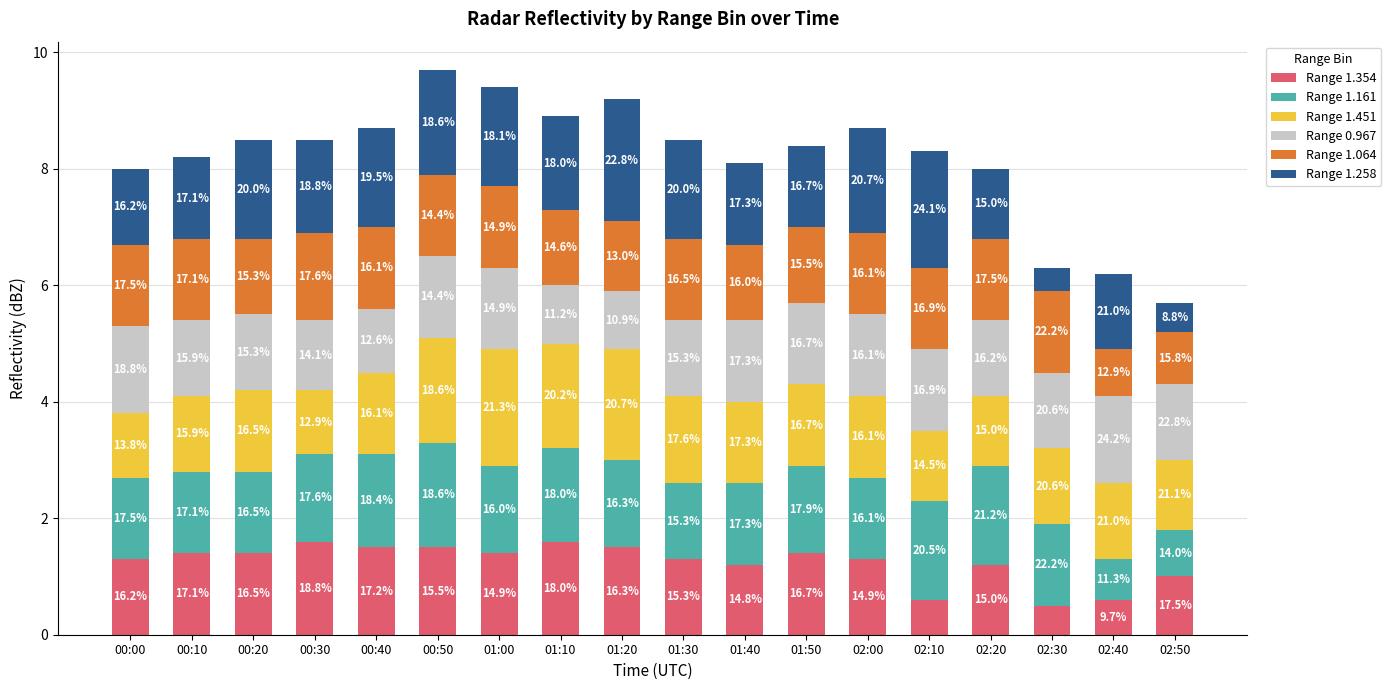

Which series has the largest total across all categories?

Range 1.258